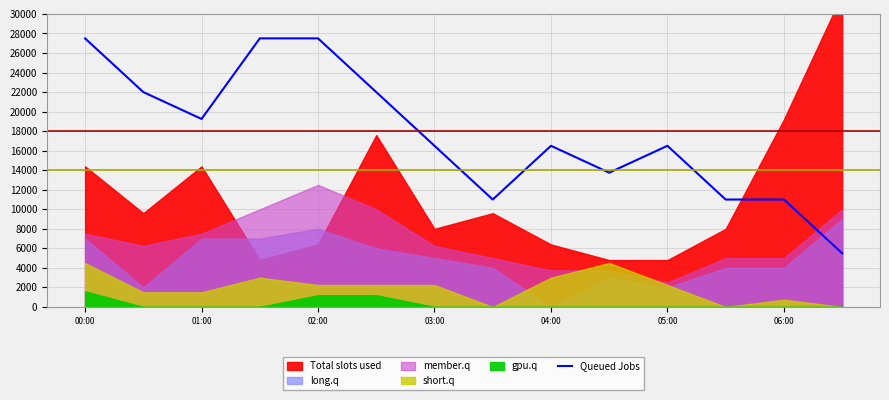

The Queued Jobs series shows 16500 at 03:00. True or false?

True